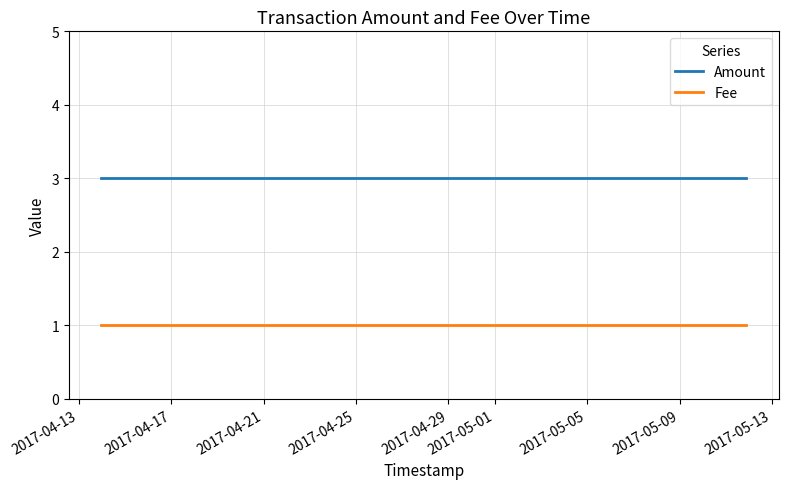

The value of Amount at 2017-04-13 is 1. True or false?

False